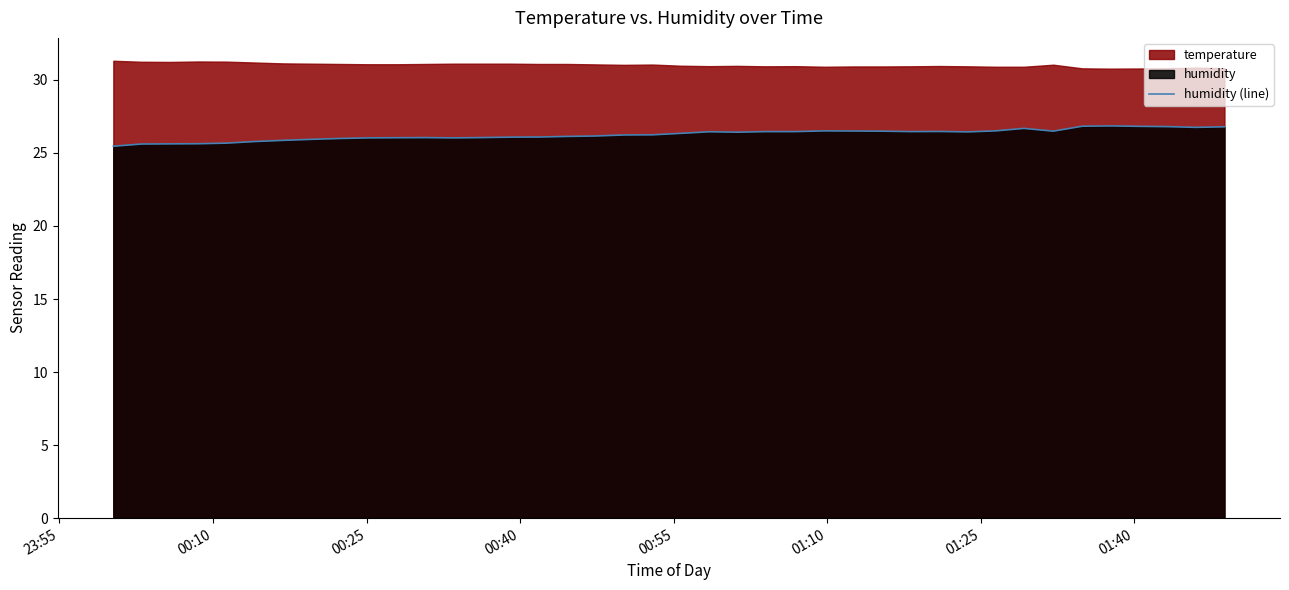

What is the minimum value for humidity (line)?

25.5